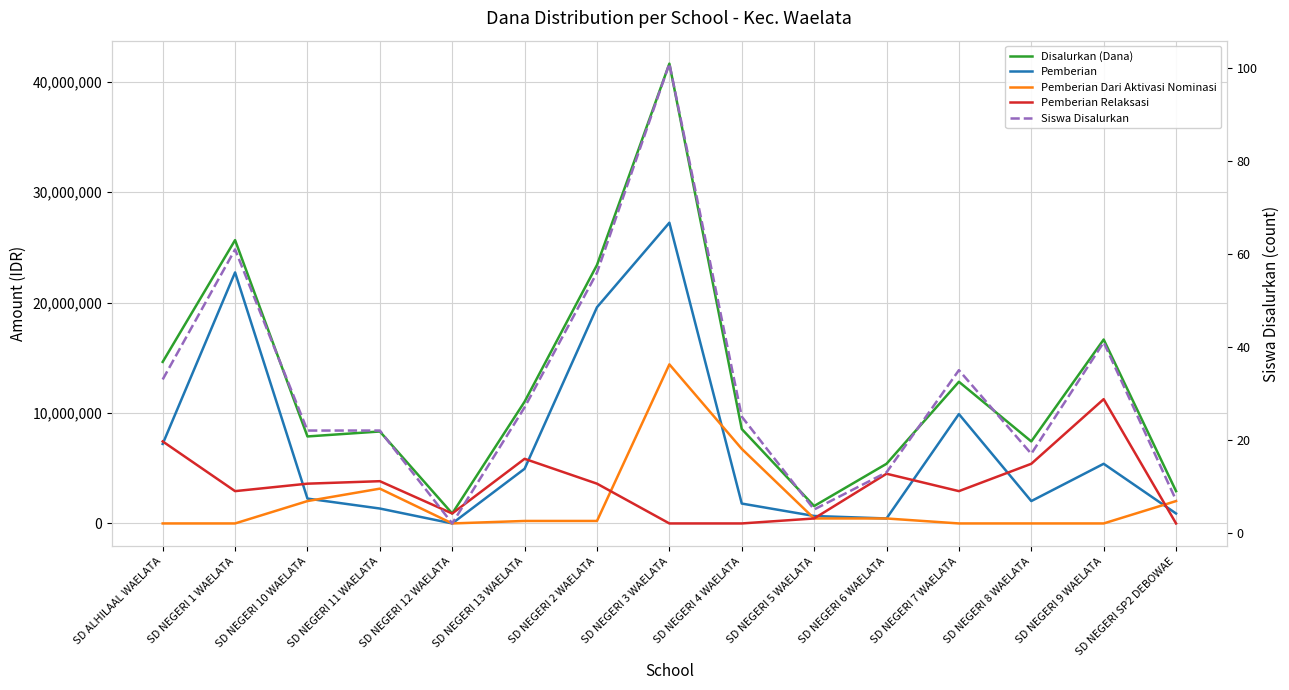

What are all the series names shown in the legend?

Disalurkan (Dana), Pemberian, Pemberian Dari Aktivasi Nominasi, Pemberian Relaksasi, Siswa Disalurkan